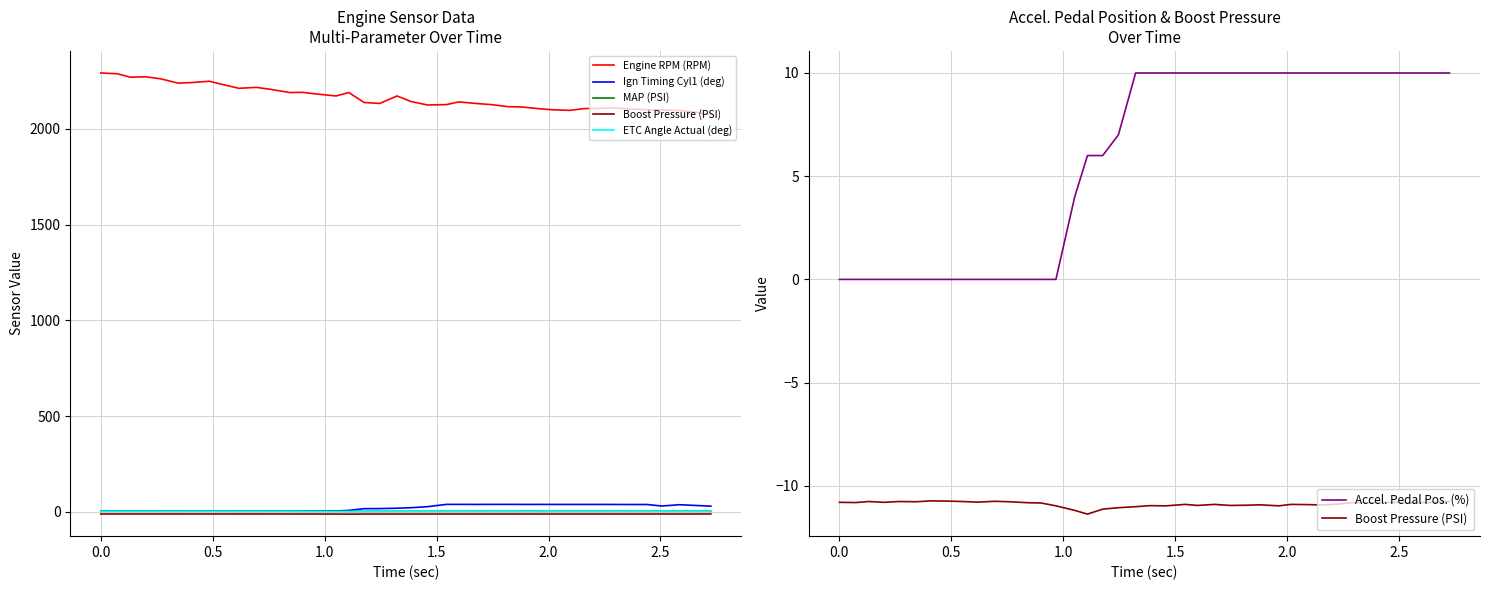

Reading left to right, extract all data points from this chart.

Engine RPM (RPM): 2291.0	2287.0	2269.0	2271.0	2261.0	2238.0	2241.0	2248.0	2230.0	2211.0	2216.0	2206.0	2189.0	2190.0	2181.0	2171.0	2189.0	2137.0	2132.0	2171.0	2142.0	2124.0	2126.0	2140.0	2132.0	2126.0	2115.0	2114.0	2104.0	2099.0	2096.0	2105.0	2107.0	2108.0	2103.0	2099.0	2098.0	2095.0	2088.0	2074.0
Ign Timing Cyl1 (deg): 4.8	4.6	4.6	4.7	4.6	4.7	4.5	4.7	4.5	4.5	4.4	4.7	4.5	4.5	4.7	5.1	8.1	17.0	17.5	19.4	22.1	27.4	39.4	39.4	39.2	39.3	39.5	39.2	39.3	39.2	39.1	39.1	39.1	39.0	38.7	38.8	30.9	37.6	34.2	30.1
MAP (PSI): 3.7	3.6	3.7	3.7	3.6	3.6	3.6	3.7	3.7	3.7	3.6	3.7	3.7	3.6	3.5	3.5	3.2	3.1	3.3	3.4	3.4	3.4	3.5	3.5	3.5	3.5	3.5	3.5	3.5	3.5	3.5	3.5	3.5	3.5	3.6	3.6	3.6	3.6	3.6	3.6
Boost Pressure (PSI): -10.8	-10.8	-10.8	-10.8	-10.8	-10.8	-10.7	-10.7	-10.8	-10.8	-10.8	-10.8	-10.8	-10.8	-11.0	-11.2	-11.4	-11.1	-11.1	-11.0	-11.0	-11.0	-10.9	-10.9	-10.9	-10.9	-10.9	-10.9	-11.0	-10.9	-10.9	-10.9	-10.9	-10.8	-10.8	-10.8	-10.8	-10.8	-10.8	-10.8
ETC Angle Actual (deg): 3.6	3.5	3.5	3.5	3.3	3.3	3.3	3.3	3.3	3.2	3.2	3.2	3.2	2.8	2.6	2.1	2.1	2.7	2.8	3.0	3.0	3.0	3.0	3.0	3.0	3.0	3.0	3.0	3.0	3.0	3.0	3.0	3.1	3.2	3.2	3.2	3.2	3.2	3.1	3.1
Accel. Pedal Pos. (%): 0.0	0.0	0.0	0.0	0.0	0.0	0.0	0.0	0.0	0.0	0.0	0.0	0.0	0.0	0.0	4.0	6.0	6.0	7.0	10.0	10.0	10.0	10.0	10.0	10.0	10.0	10.0	10.0	10.0	10.0	10.0	10.0	10.0	10.0	10.0	10.0	10.0	10.0	10.0	10.0